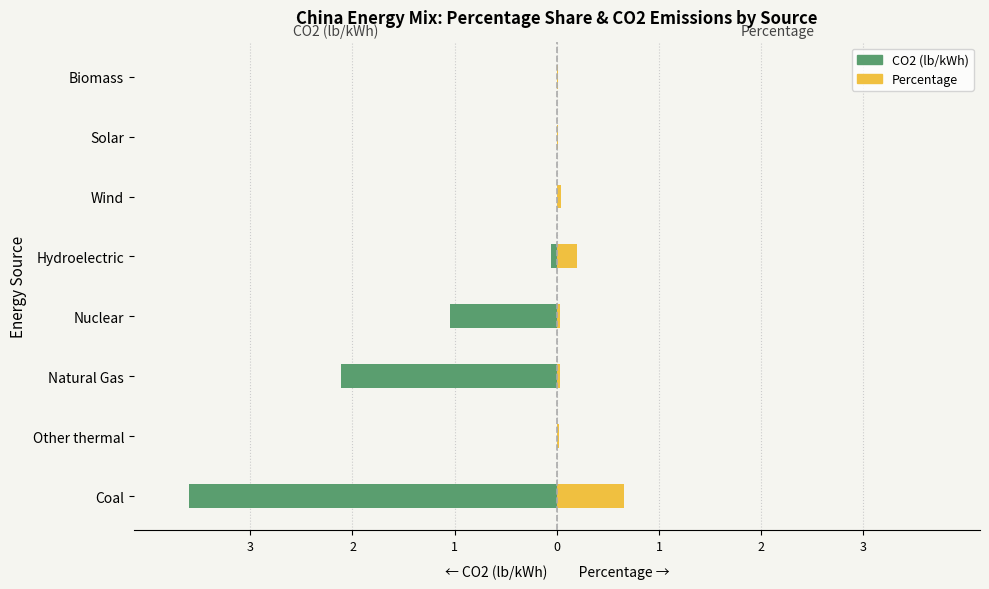

What is the maximum value for Percentage?

0.7